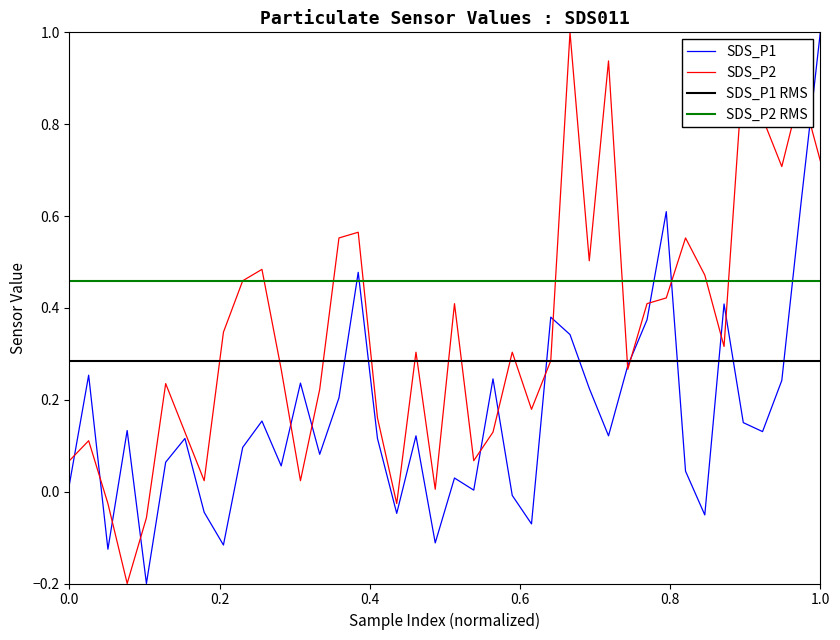

Which series has the widest spread of values?

SDS_P1